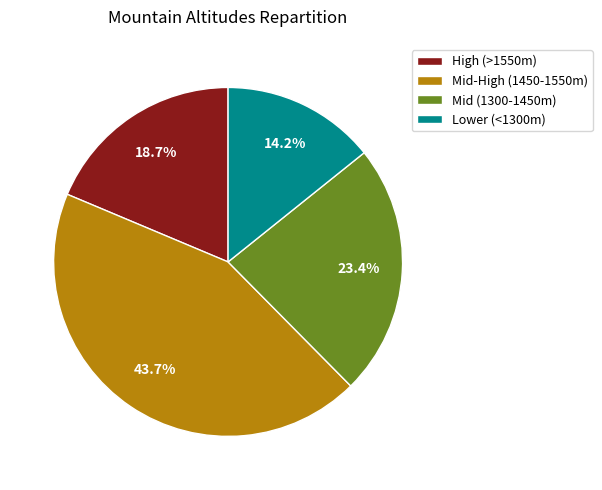

Which category has the smallest portion of the pie?

Lower (<1300m)